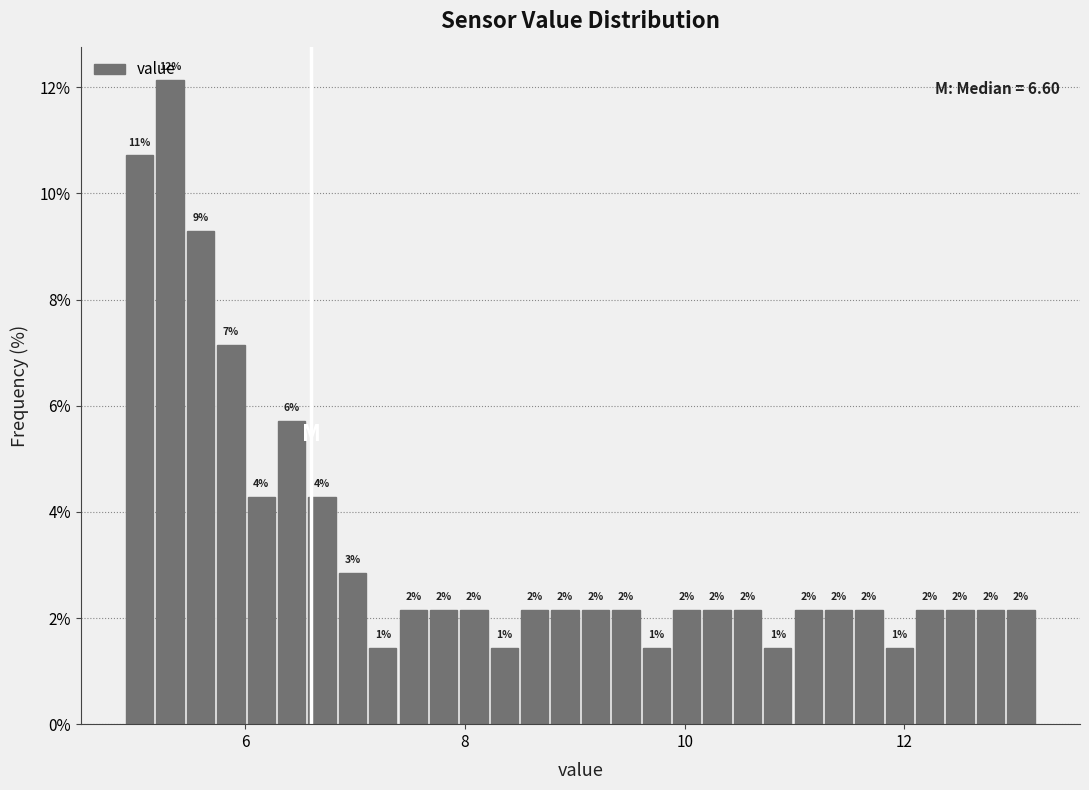

Read against the x-axis, roughly where is the centre of the tallest bar?

5.4